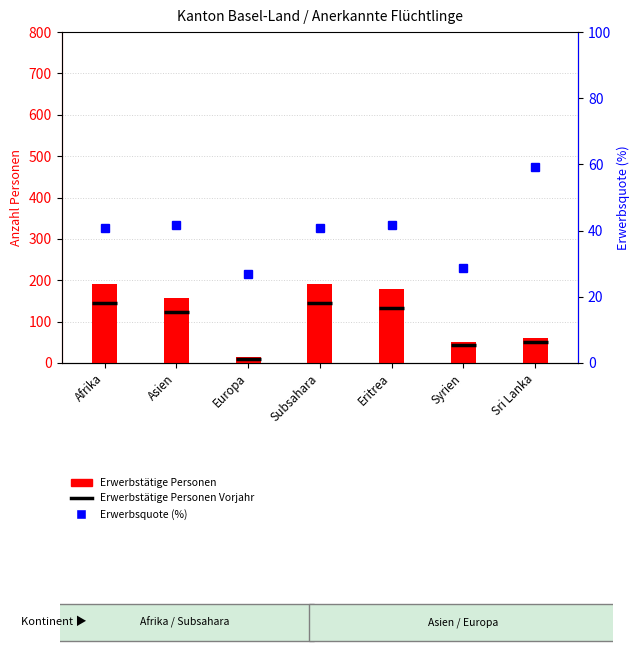

What is the sum of all Erwerbstätige Personen values?

846.0